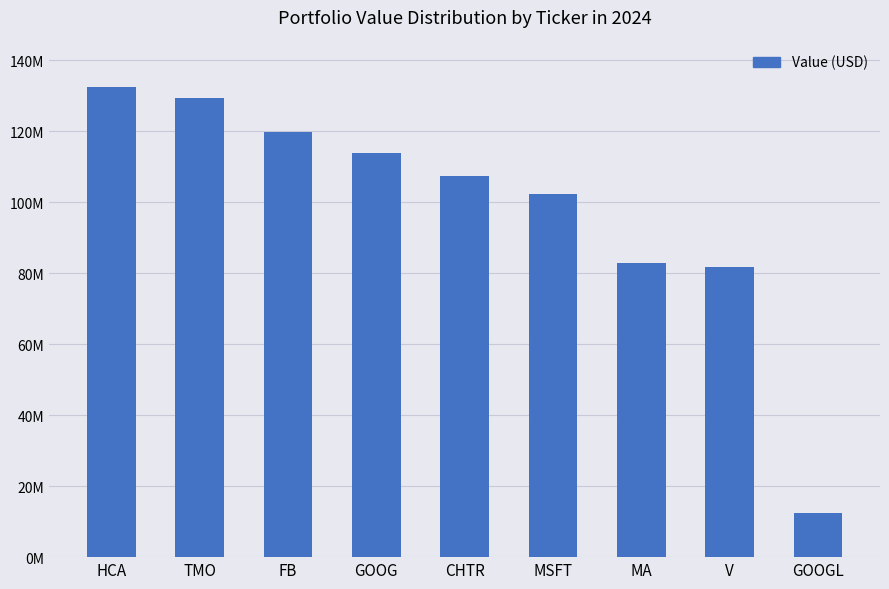

Does the chart contain any negative values?

No